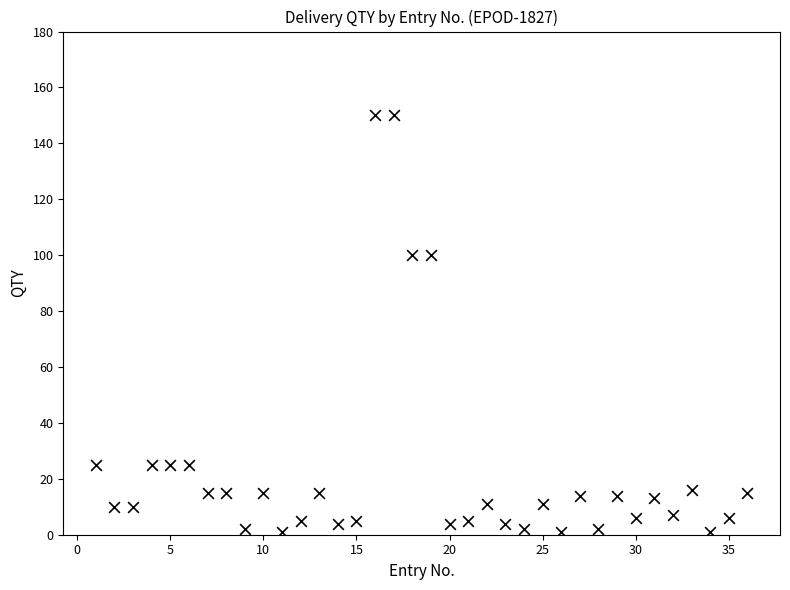

What is the range of Y values (max minus min)?

149